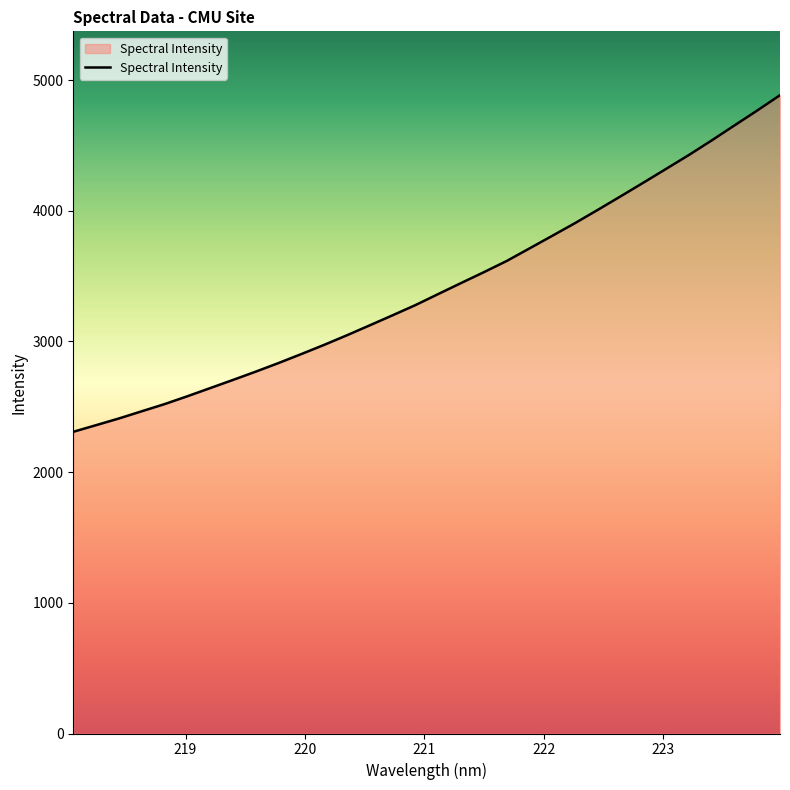

What is the greatest value displayed?

4885.0